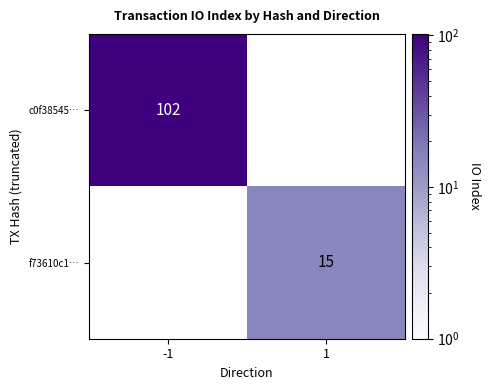

Is it true that f73610c1… equals 15 at 1?

True